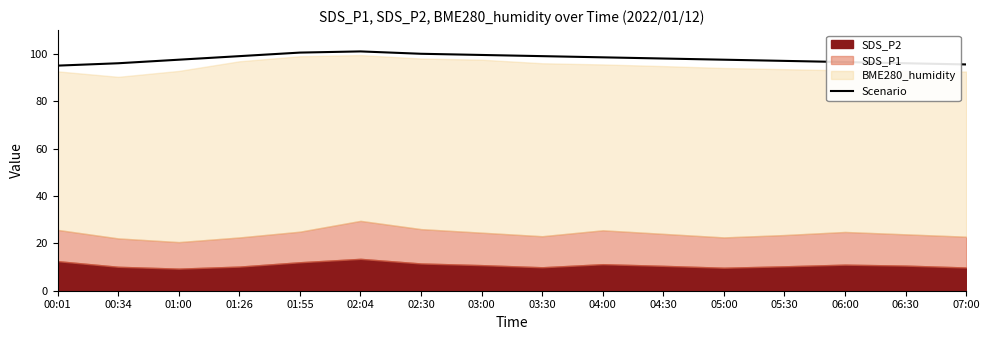

How many points are higher than both their immediate neighbors (excluding endpoints)?

1